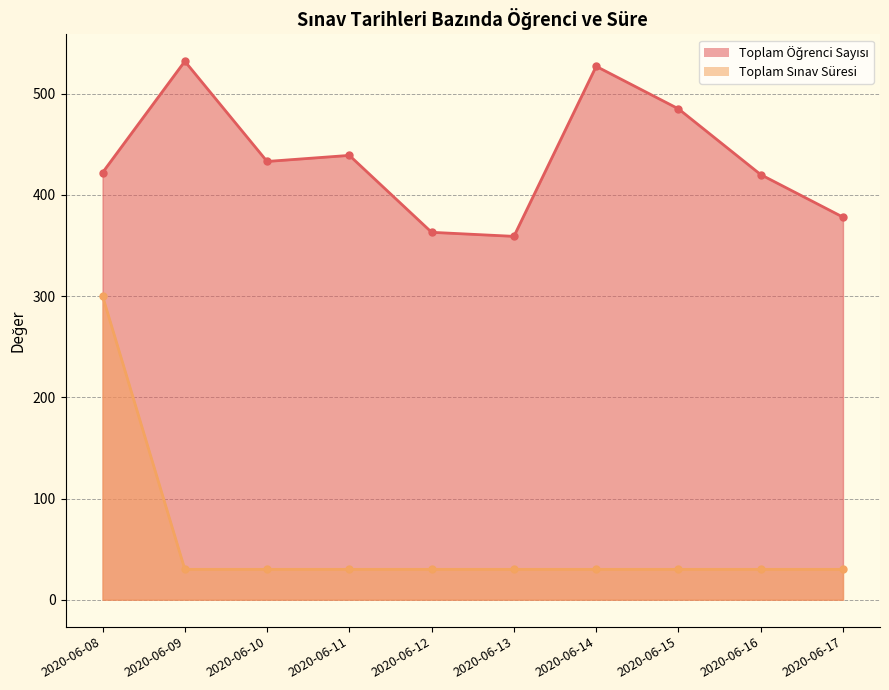

What are all the series names shown in the legend?

Toplam Öğrenci Sayısı, Toplam Sınav Süresi